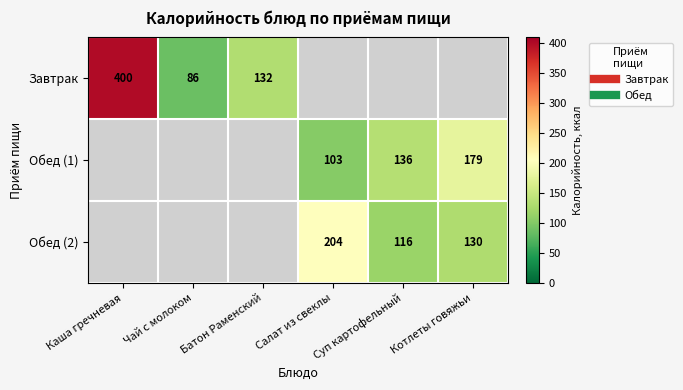

Is it true that Обед (1) equals -75.9 at Чай с молоком?

False